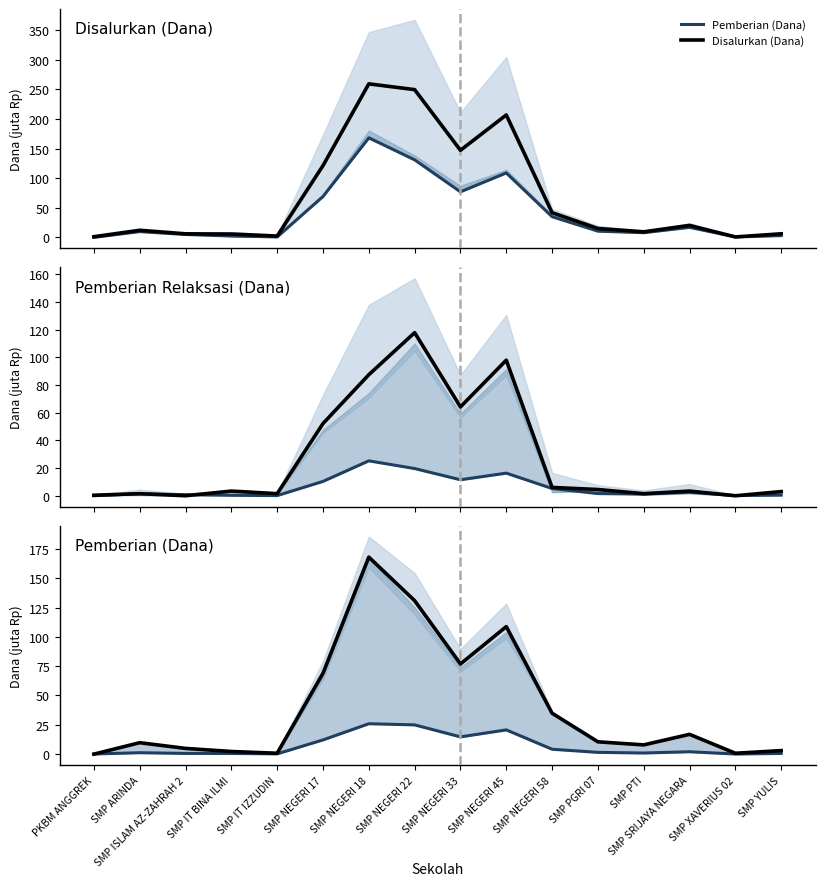

At SMP NEGERI 22, list the series in order from largest to smallest.

Disalurkan (Dana), Pemberian (Dana), Pemberian Relaksasi (Dana)